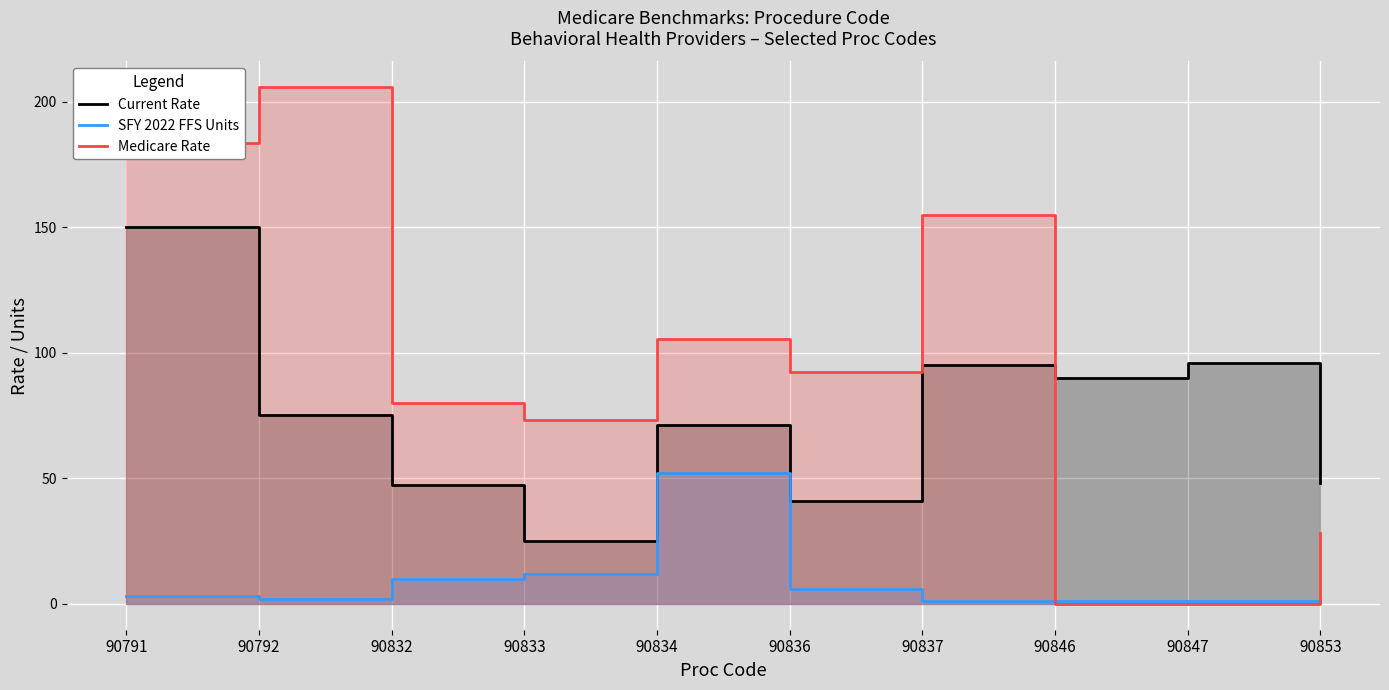

Which has a higher value, 90832 or 90792?

90792